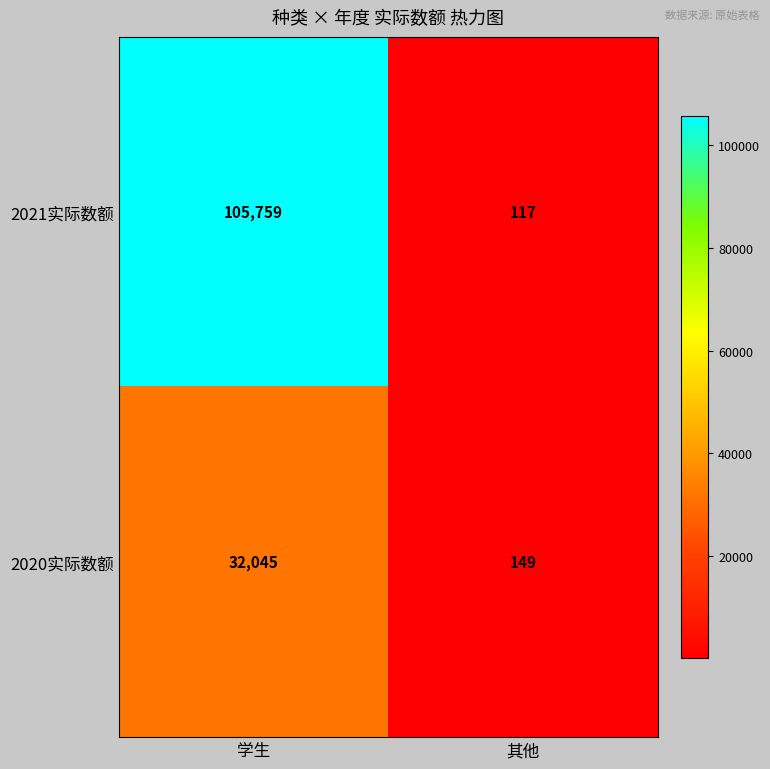

What is the minimum value shown in the chart?

117